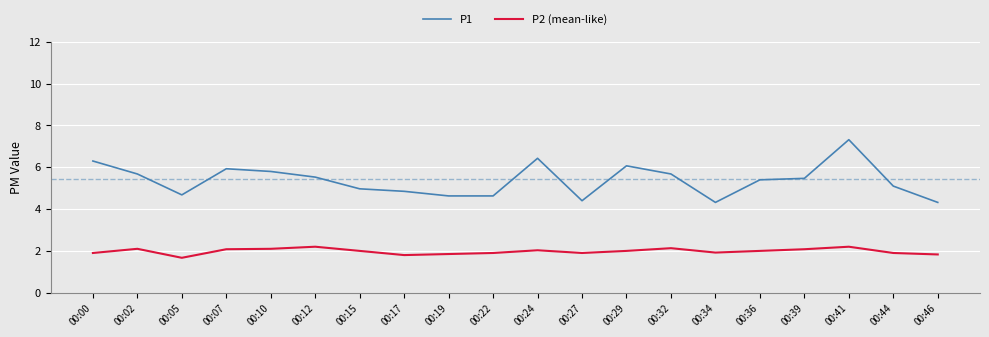

True or false: P1 and P2 (mean-like) intersect in this chart.

False